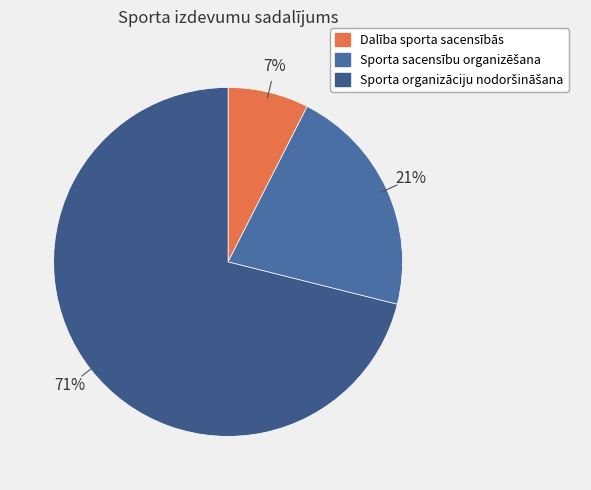

To the nearest percent, what percentage of the pie is Dalība sporta sacensībās?

7%